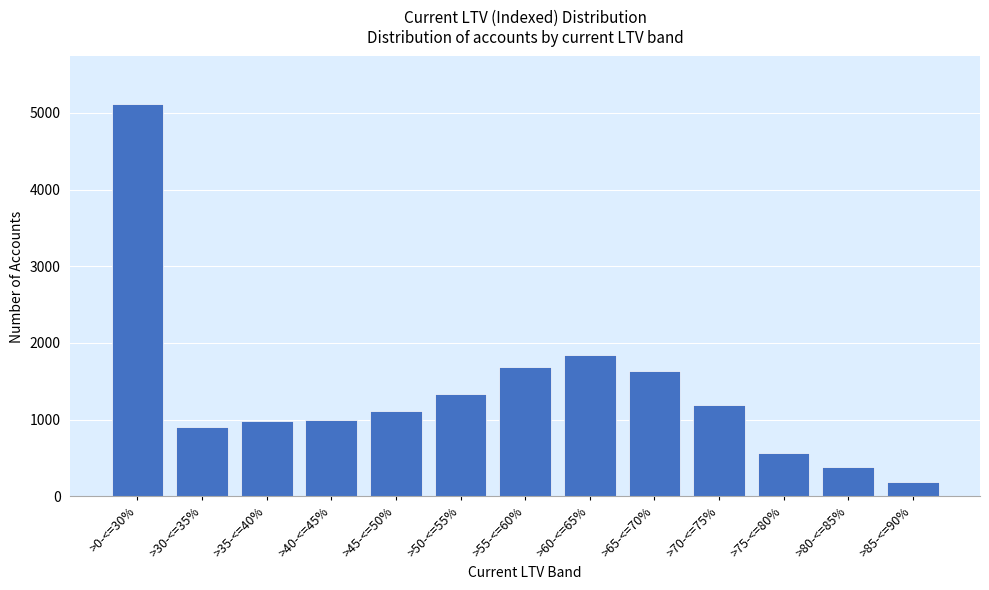

The value at >55-<=60% is 1689. True or false?

True